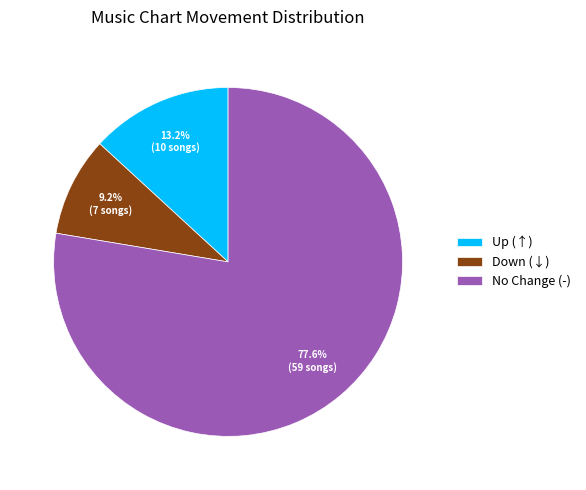

Does Down (↓) represent more than half of the total?

No